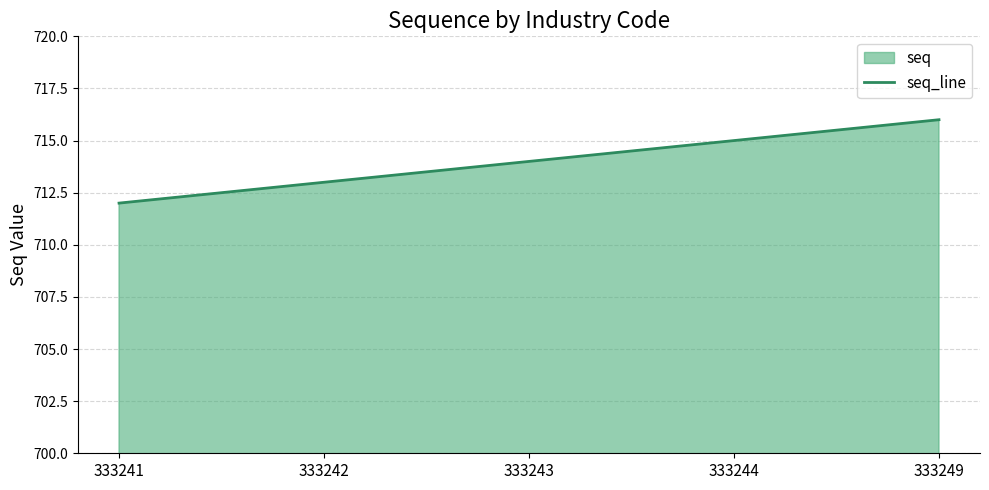

Reading right to left, transcribe all the data shown in this chart.

333249=716	333244=715	333243=714	333242=713	333241=712